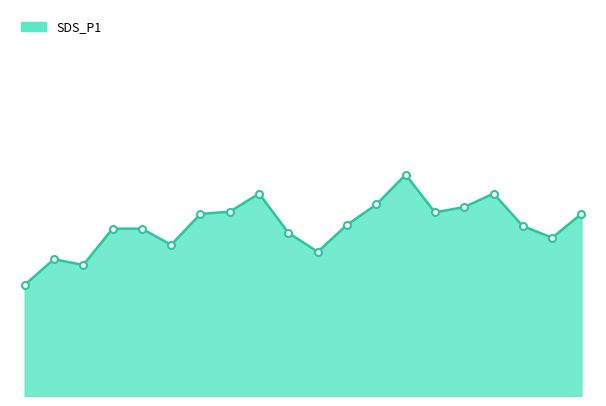

What is the label of the 3rd point from the left?

00:26